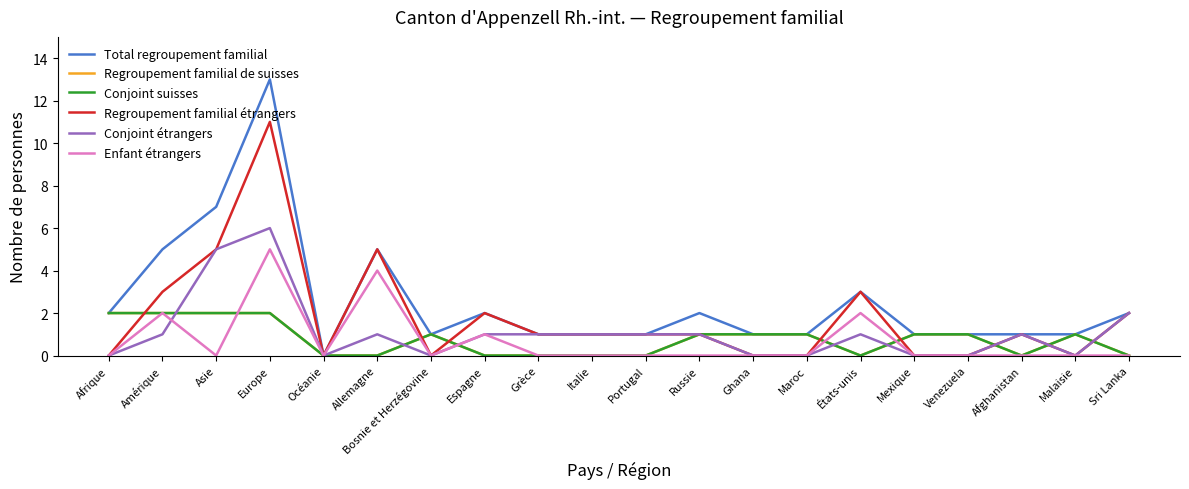

What is the average value of the Regroupement familial étrangers series?

2